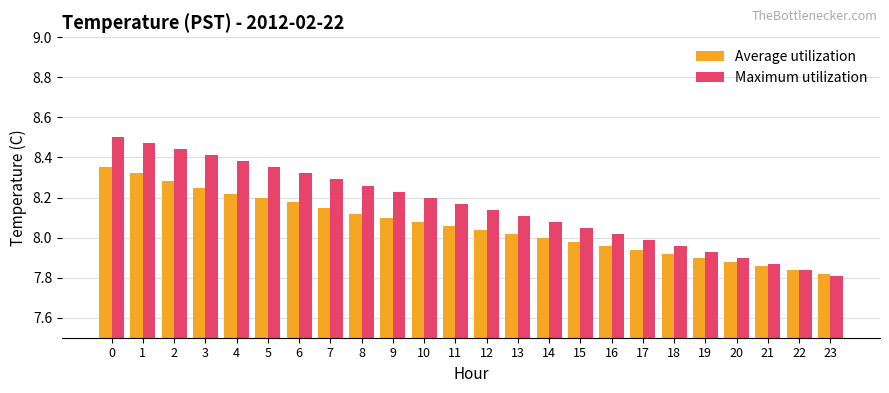

Is the value of Maximum utilization at 7 greater than the value of Average utilization at 22?

Yes